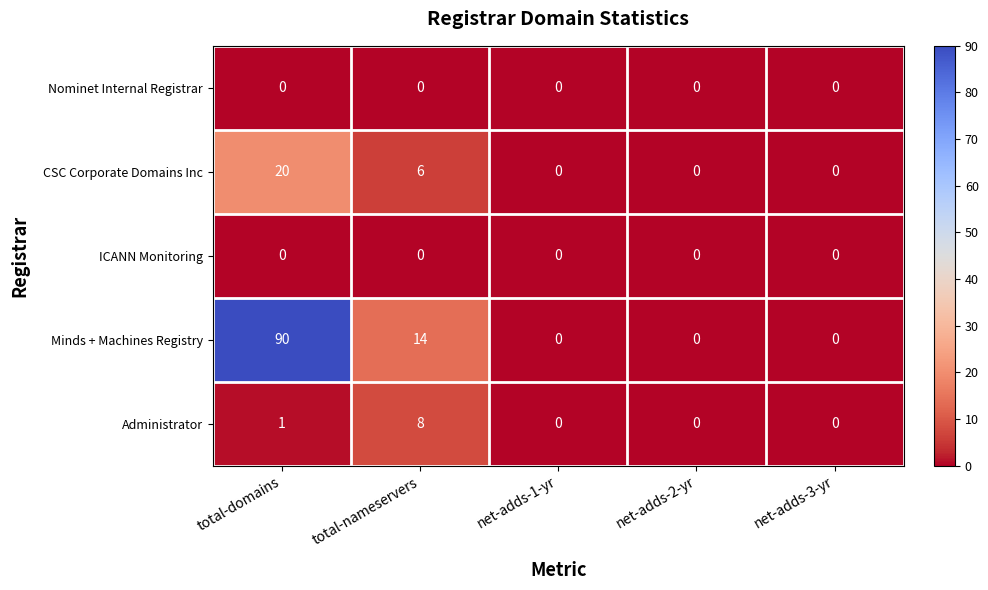

How many data points in CSC Corporate Domains Inc are above 0?

2